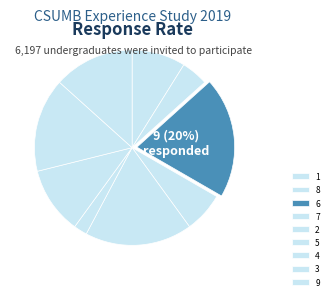

True or false: 7 accounts for 15% of the total.

False